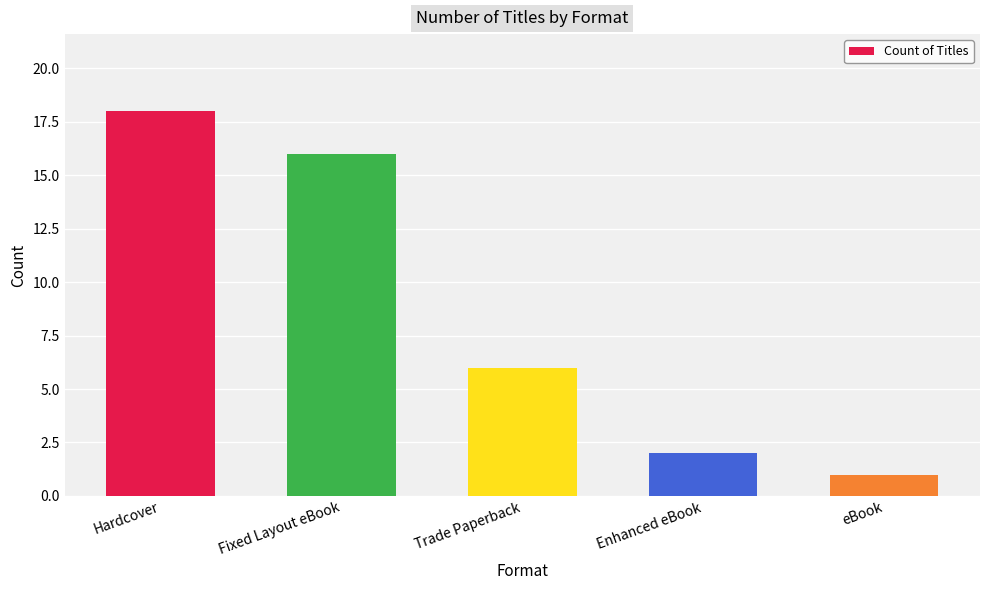

Reading left to right, extract all data points from this chart.

18	16	6	2	1